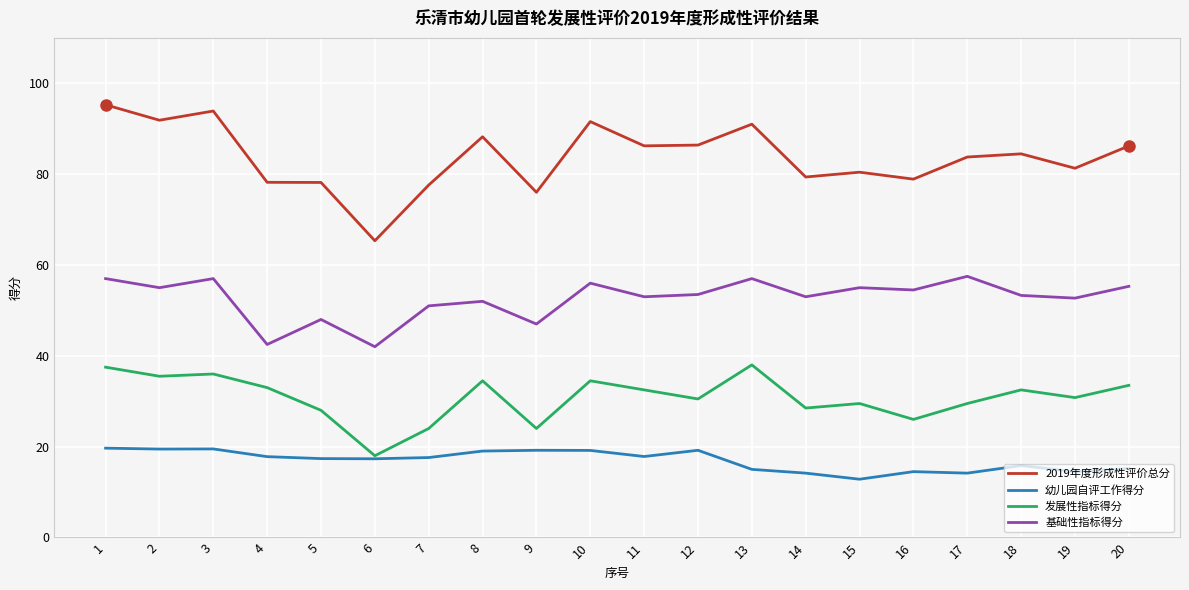

True or false: 2019年度形成性评价总分 and 基础性指标得分 cross at least once.

False